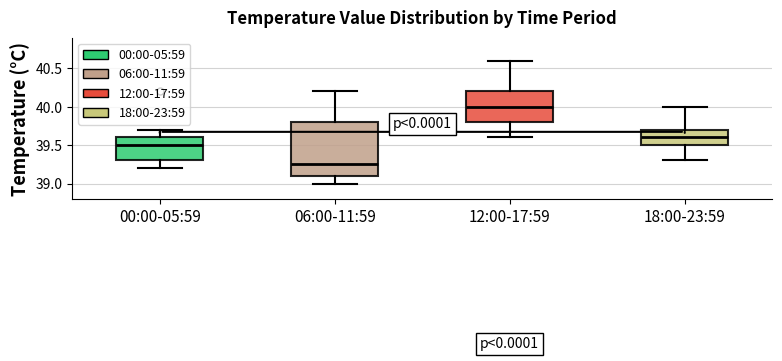

Which box has the lowest median line?

06:00-11:59